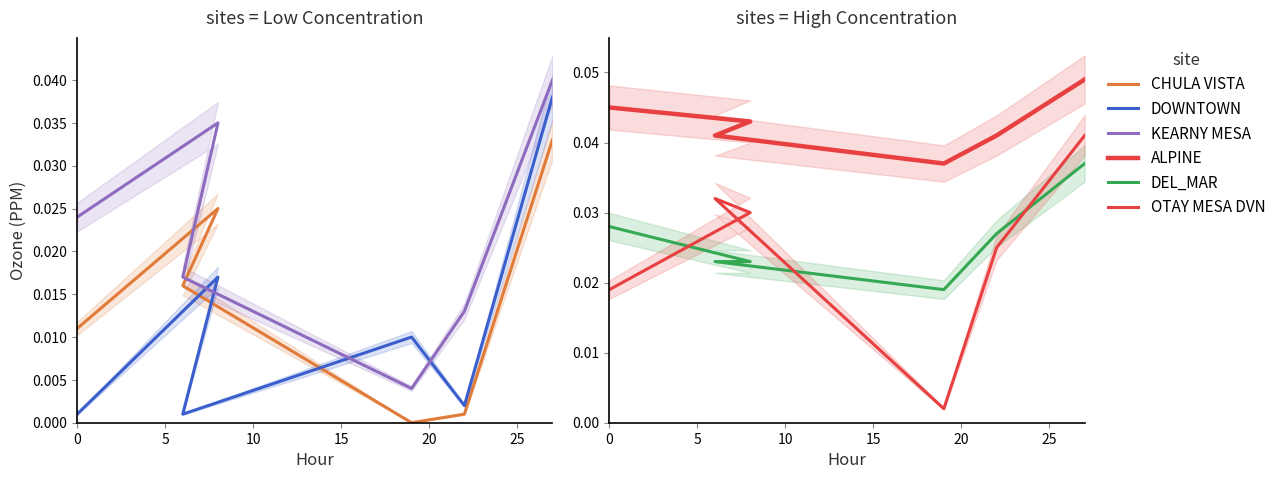

List the labels in order of DOWNTOWN value, largest first.

25, 5, 15, 20, 0, 10